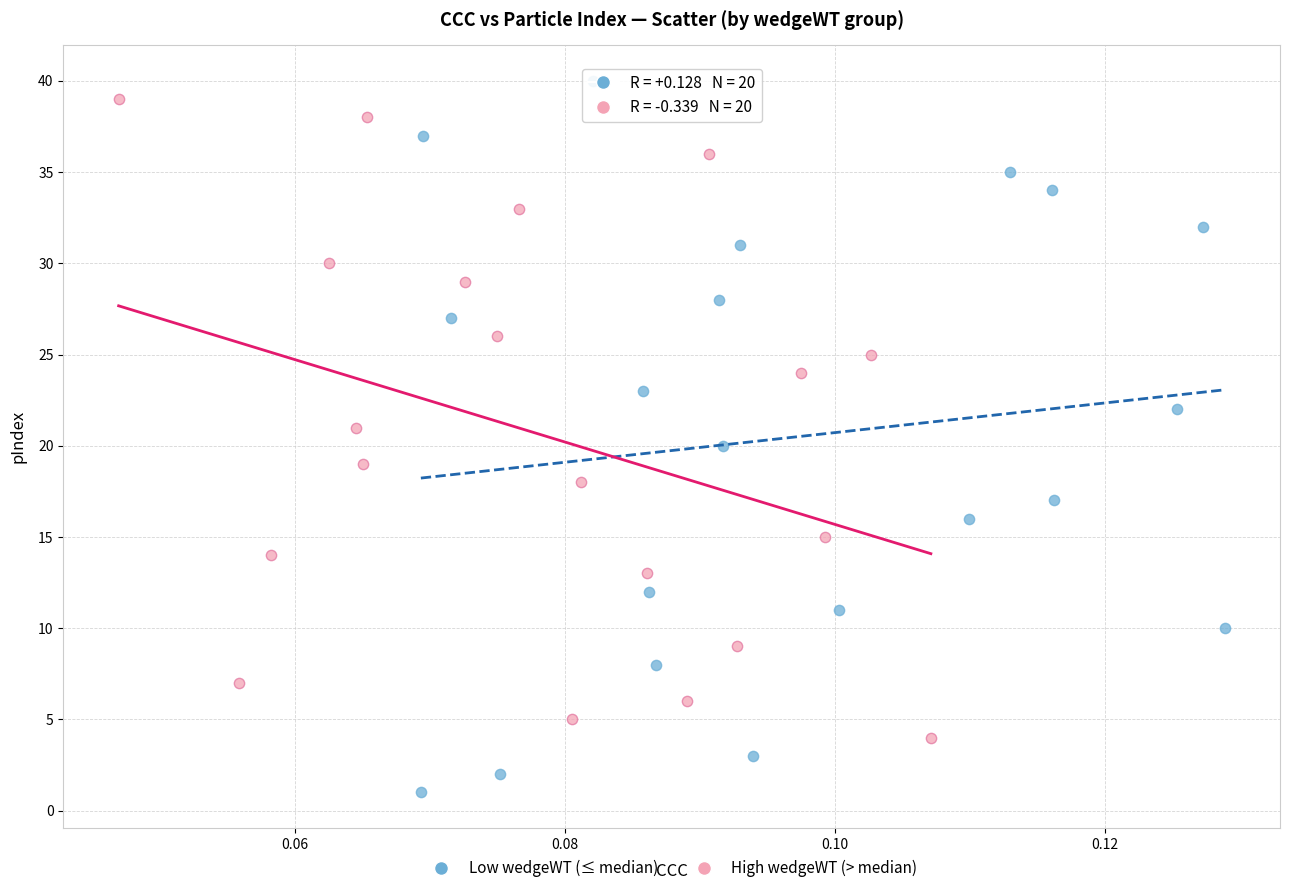

Which series contains the lowest Y value?

Low wedgeWT (≤ median)